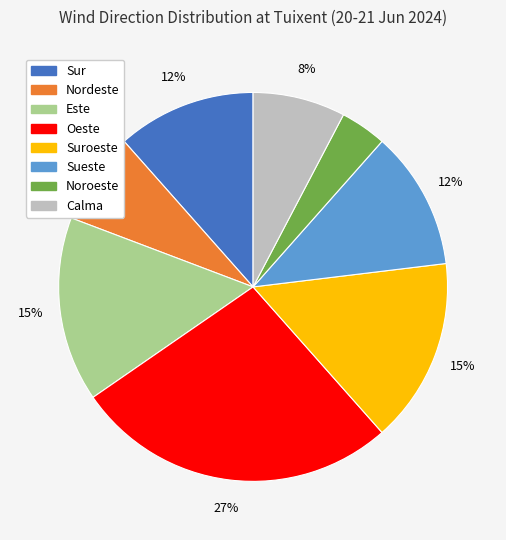

Do Este and Sur together represent more than half of the pie?

No